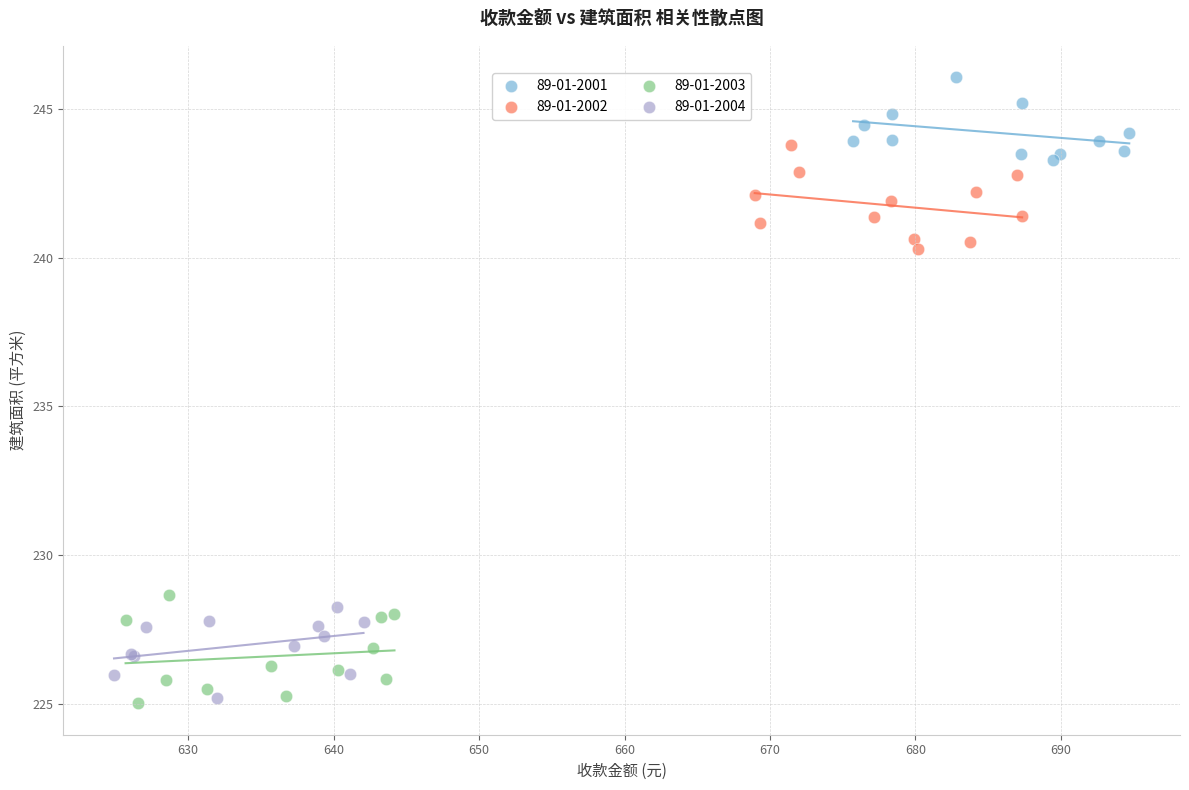

Which series has the widest spread of Y values?

89-01-2003